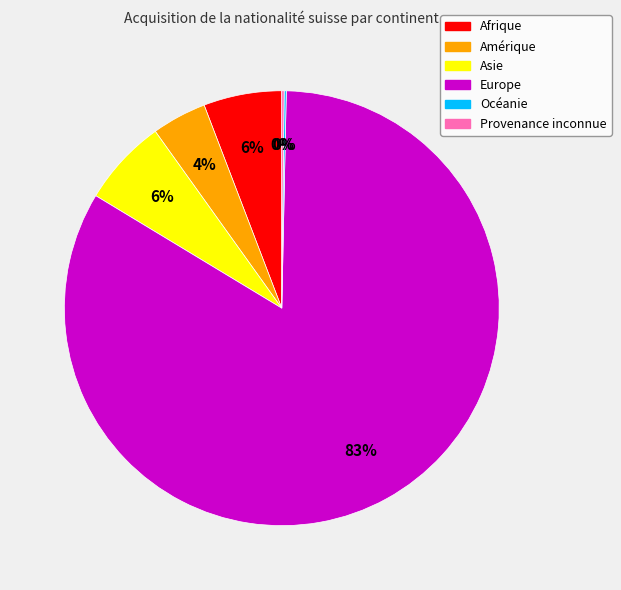

The Asie slice represents 15% of the pie. True or false?

False